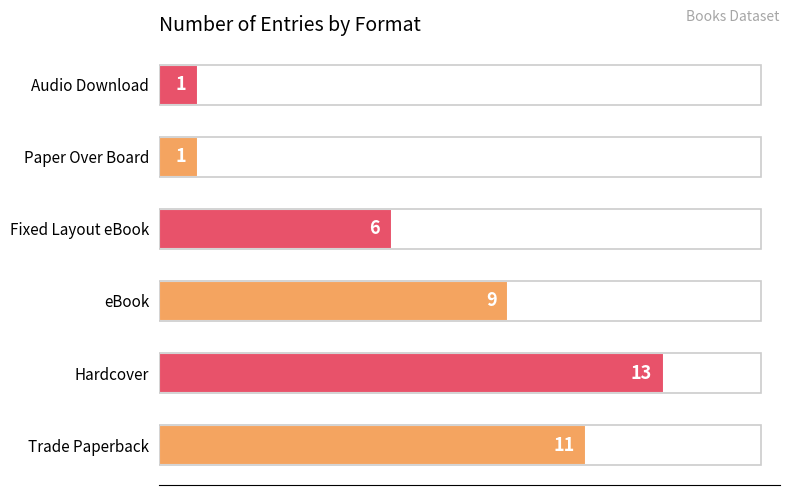

What is the greatest value displayed?

13